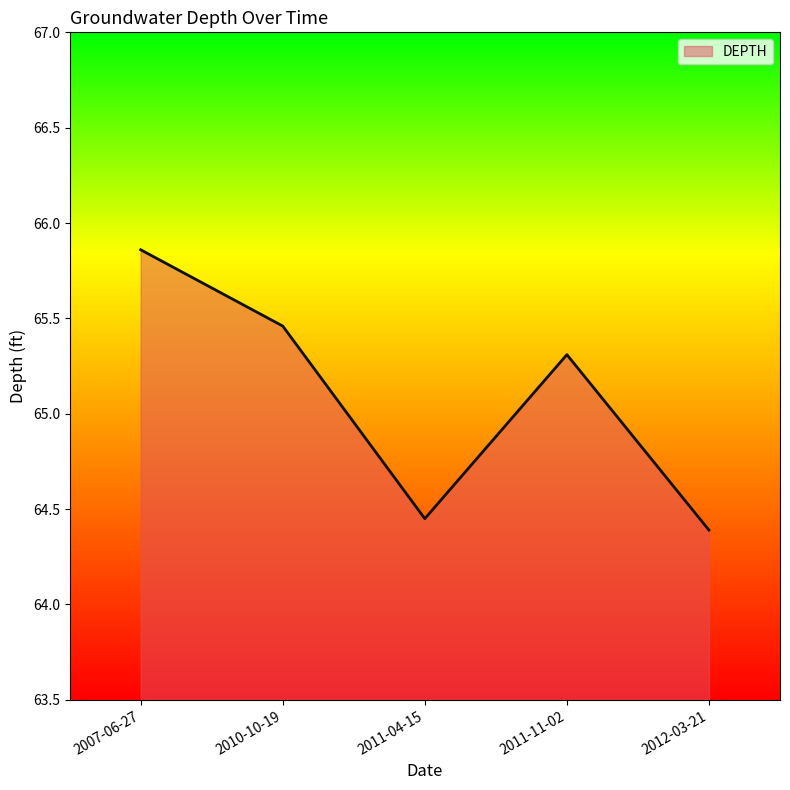

How many interior local valleys (lower than both neighbors) does the data have?

1